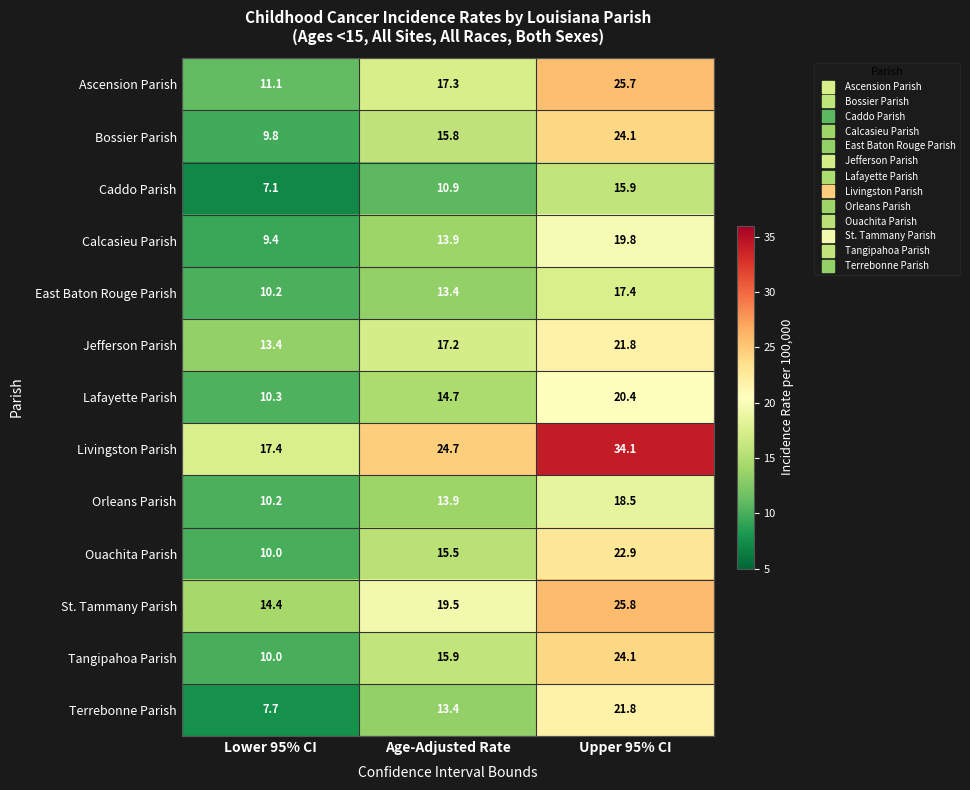

List the labels in order of Ouachita Parish value, largest first.

Upper 95% CI, Age-Adjusted Rate, Lower 95% CI